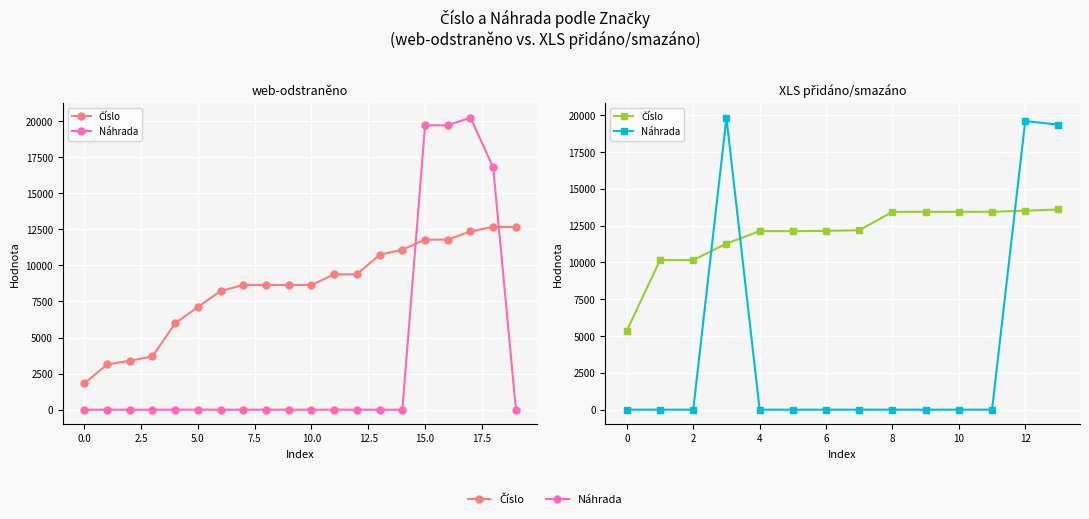

Which series has the largest total across all categories?

Číslo